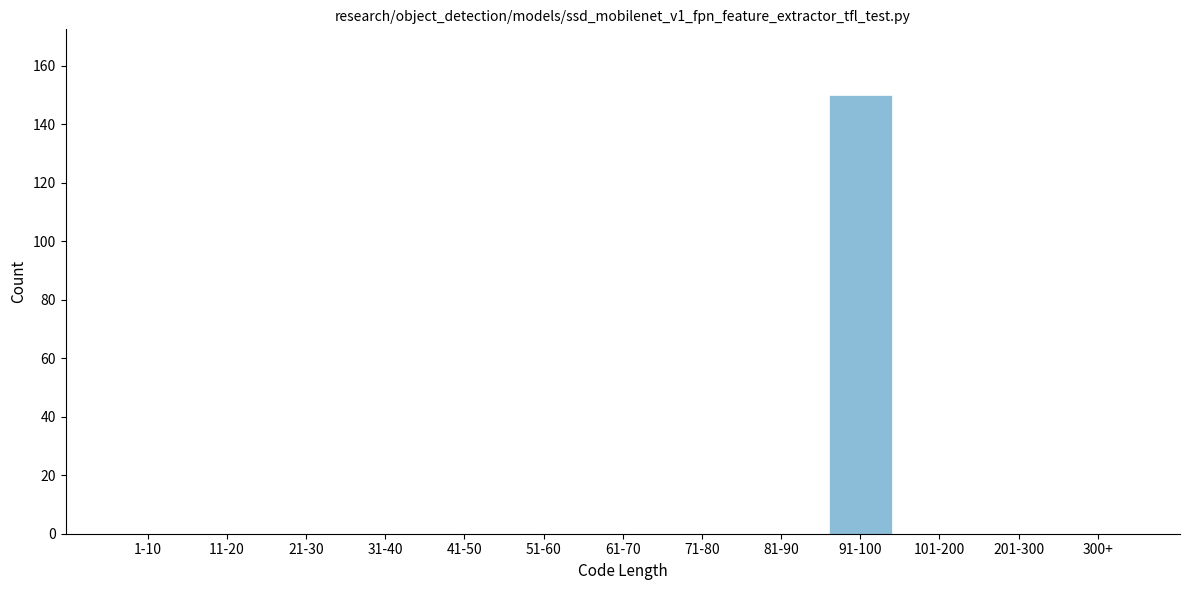

Reading left to right, extract all data points from this chart.

1-10=0	11-20=0	21-30=0	31-40=0	41-50=0	51-60=0	61-70=0	71-80=0	81-90=0	91-100=150	101-200=0	201-300=0	300+=0